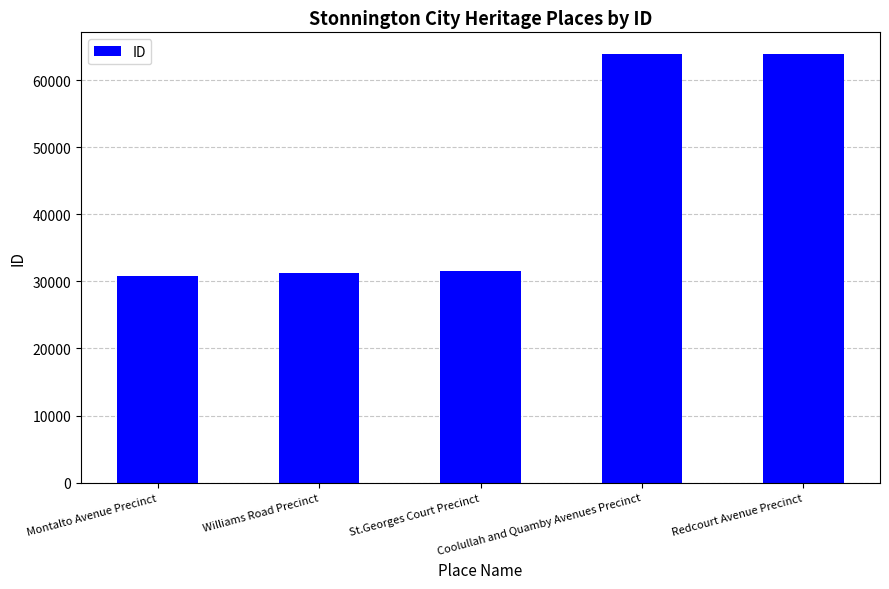

What is the smallest value displayed?

30767